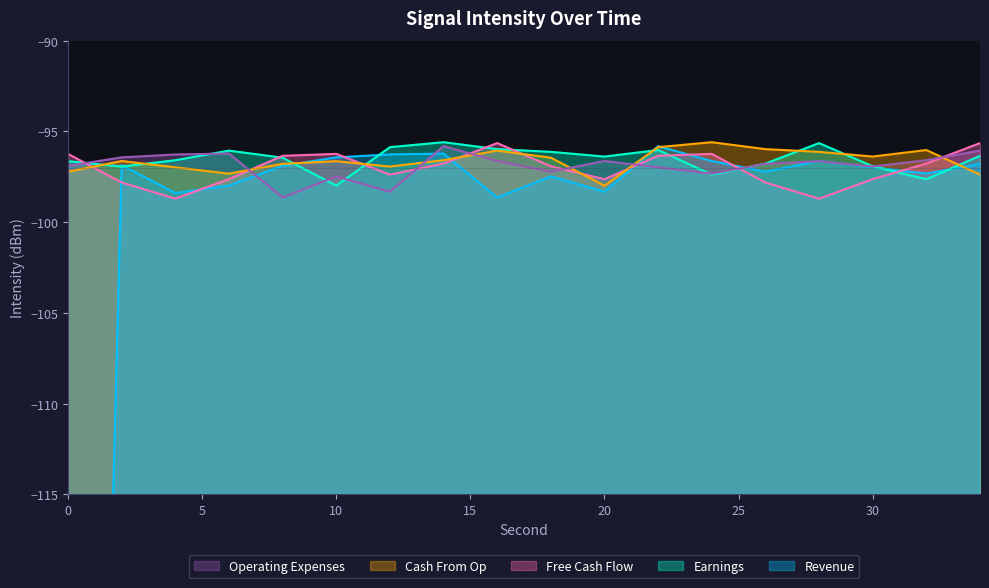

True or false: Operating Expenses has a value of -167.7 at 18.

False